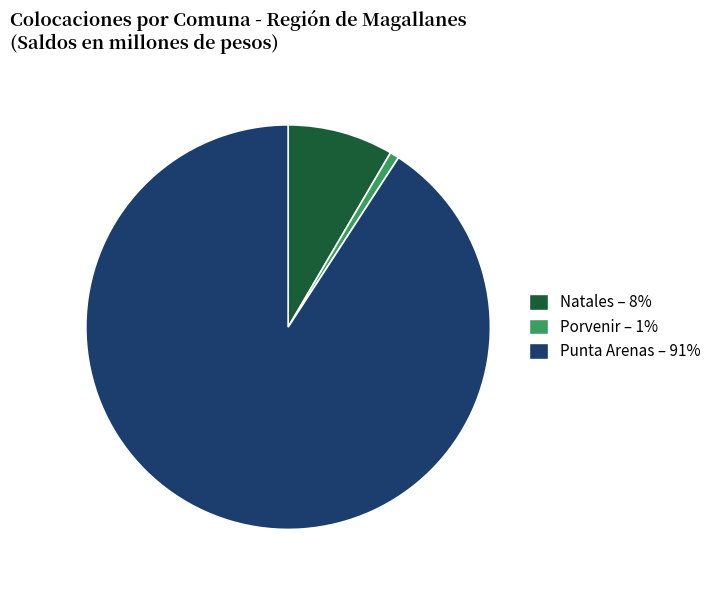

The Natales slice represents 1% of the pie. True or false?

False